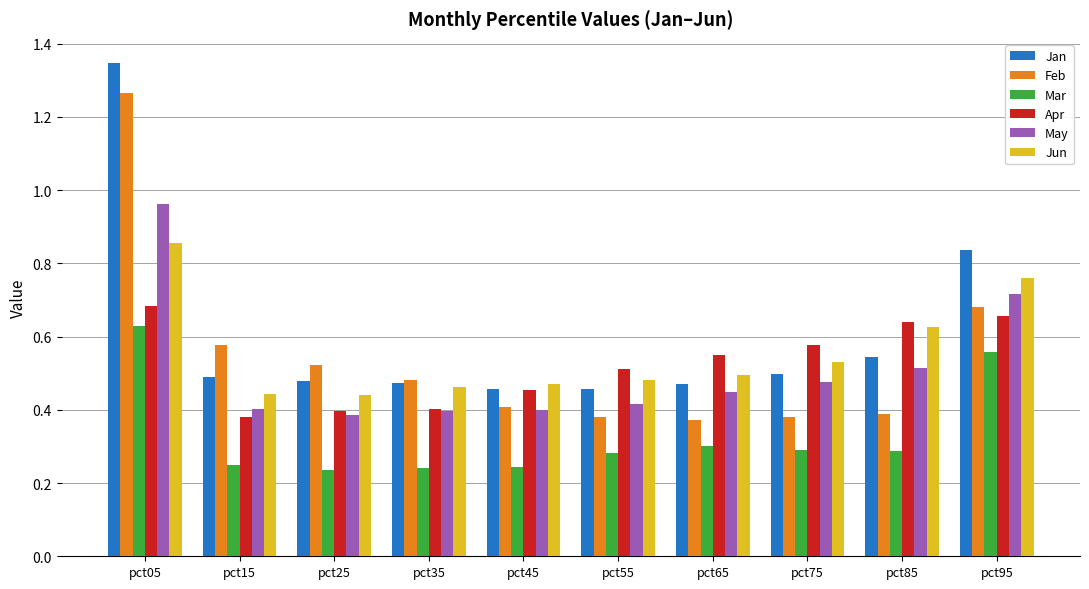

At how many categories does at least one series exceed 0?

10